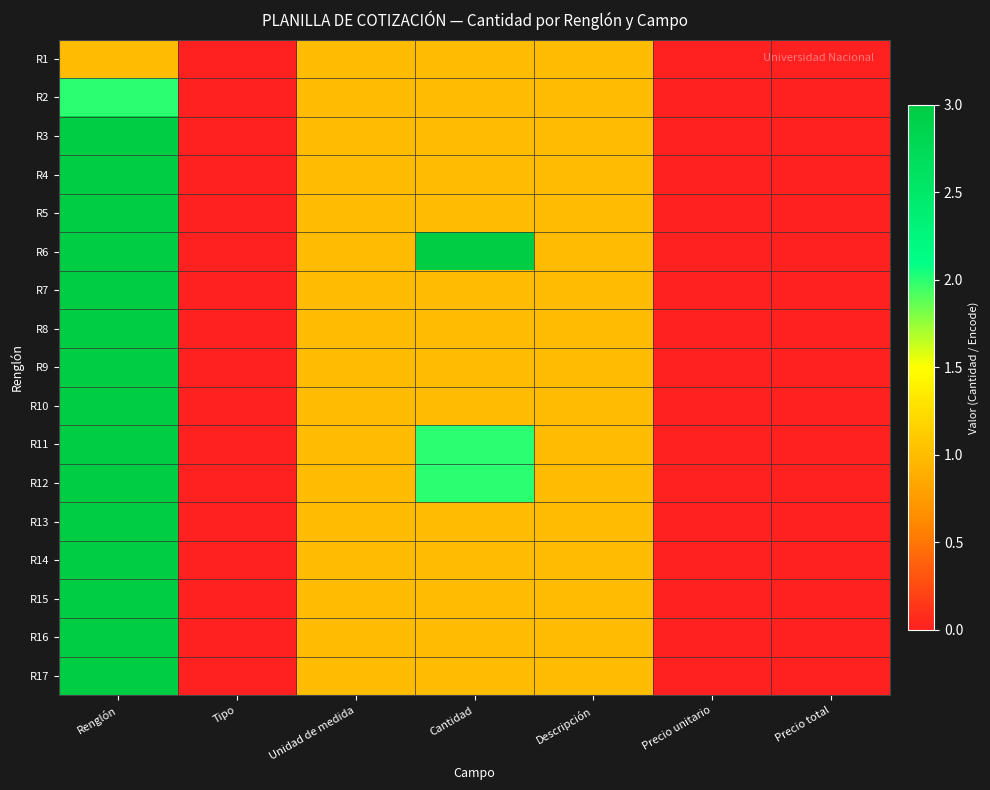

Reading right to left, extract all data points from this chart.

R1: Precio total=0	Precio unitario=0	Descripción=1	Cantidad=1	Unidad de medida=1	Tipo=0	Renglón=1
R2: Precio total=0	Precio unitario=0	Descripción=1	Cantidad=1	Unidad de medida=1	Tipo=0	Renglón=2
R3: Precio total=0	Precio unitario=0	Descripción=1	Cantidad=1	Unidad de medida=1	Tipo=0	Renglón=3
R4: Precio total=0	Precio unitario=0	Descripción=1	Cantidad=1	Unidad de medida=1	Tipo=0	Renglón=4
R5: Precio total=0	Precio unitario=0	Descripción=1	Cantidad=1	Unidad de medida=1	Tipo=0	Renglón=5
R6: Precio total=0	Precio unitario=0	Descripción=1	Cantidad=3	Unidad de medida=1	Tipo=0	Renglón=6
R7: Precio total=0	Precio unitario=0	Descripción=1	Cantidad=1	Unidad de medida=1	Tipo=0	Renglón=7
R8: Precio total=0	Precio unitario=0	Descripción=1	Cantidad=1	Unidad de medida=1	Tipo=0	Renglón=8
R9: Precio total=0	Precio unitario=0	Descripción=1	Cantidad=1	Unidad de medida=1	Tipo=0	Renglón=9
R10: Precio total=0	Precio unitario=0	Descripción=1	Cantidad=1	Unidad de medida=1	Tipo=0	Renglón=10
R11: Precio total=0	Precio unitario=0	Descripción=1	Cantidad=2	Unidad de medida=1	Tipo=0	Renglón=11
R12: Precio total=0	Precio unitario=0	Descripción=1	Cantidad=2	Unidad de medida=1	Tipo=0	Renglón=12
R13: Precio total=0	Precio unitario=0	Descripción=1	Cantidad=1	Unidad de medida=1	Tipo=0	Renglón=13
R14: Precio total=0	Precio unitario=0	Descripción=1	Cantidad=1	Unidad de medida=1	Tipo=0	Renglón=14
R15: Precio total=0	Precio unitario=0	Descripción=1	Cantidad=1	Unidad de medida=1	Tipo=0	Renglón=15
R16: Precio total=0	Precio unitario=0	Descripción=1	Cantidad=1	Unidad de medida=1	Tipo=0	Renglón=16
R17: Precio total=0	Precio unitario=0	Descripción=1	Cantidad=1	Unidad de medida=1	Tipo=0	Renglón=17